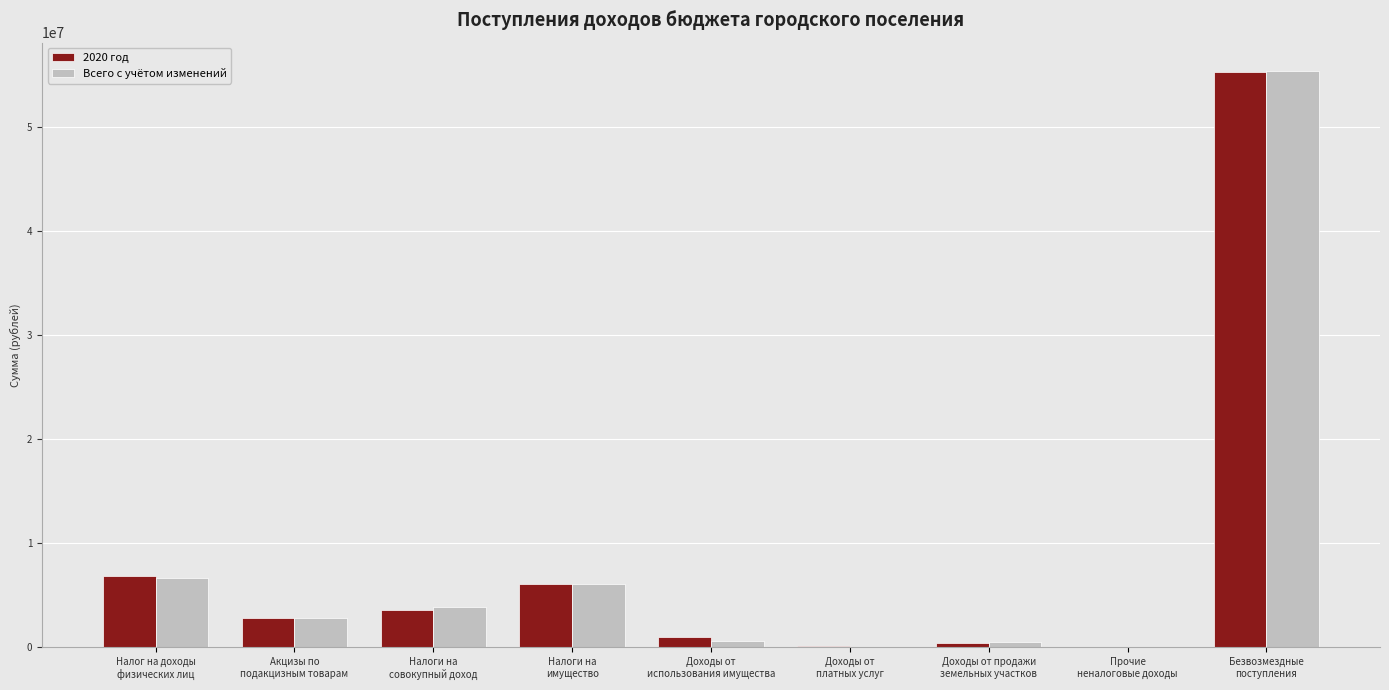

What is the spread (max minus min) of values at Безвозмездные
поступления?

24471.0